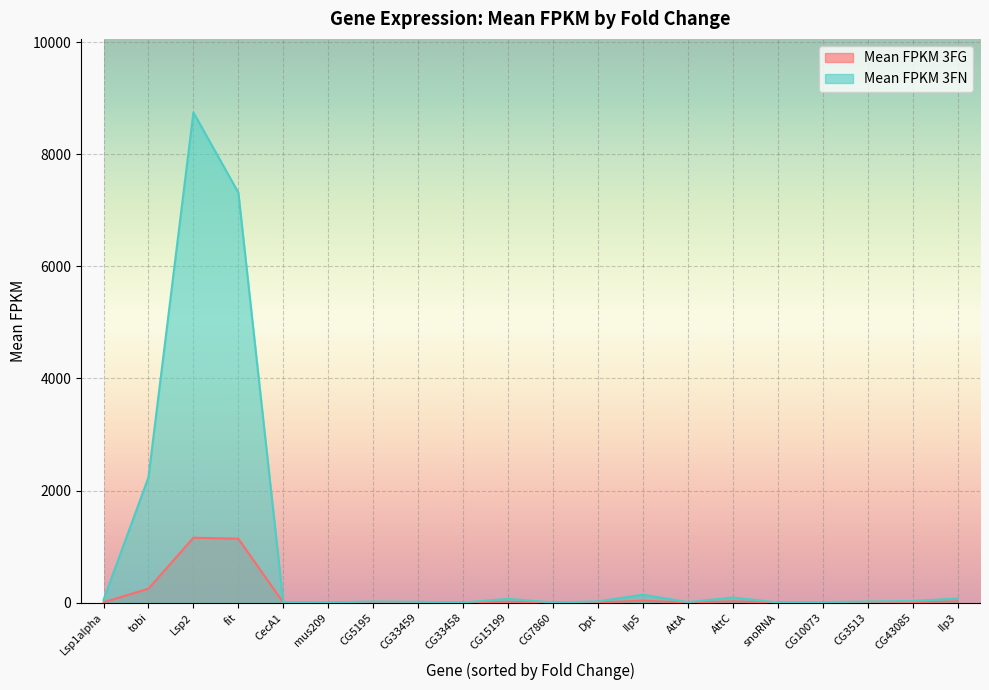

Is the value of Mean FPKM 3FG at Lsp1alpha greater than the value of Mean FPKM 3FN at CG10073?

No